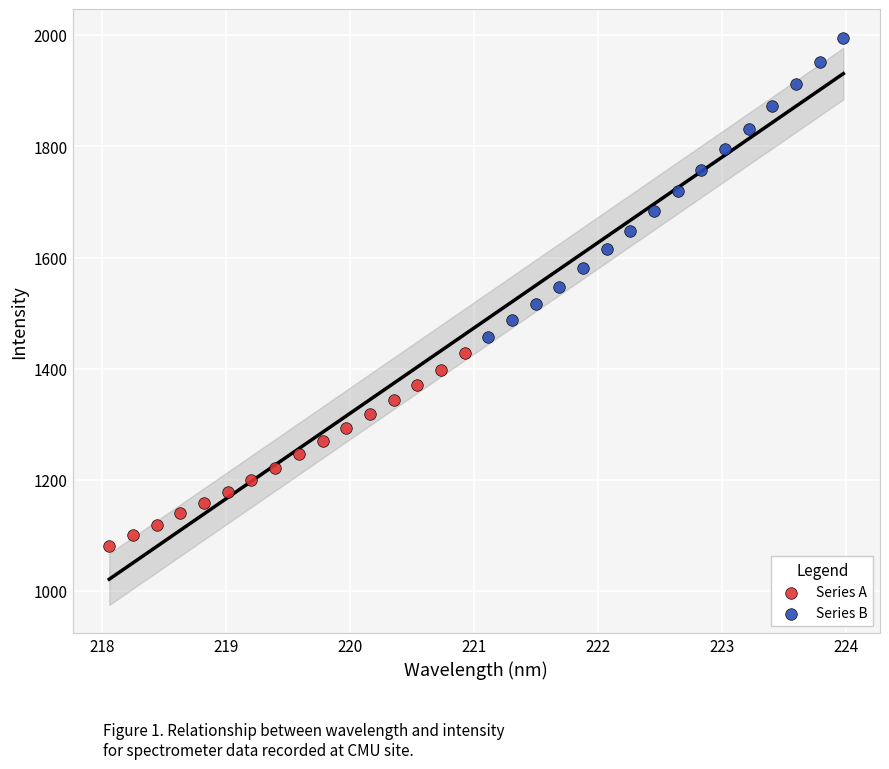

Which series reaches the maximum Y coordinate?

Series B